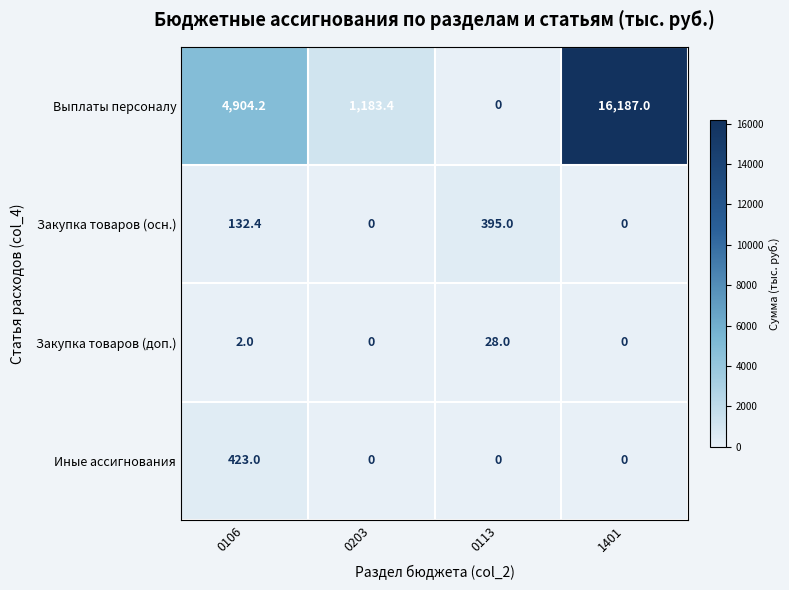

Read the Закупка товаров (доп.) value at 0113.

28.0